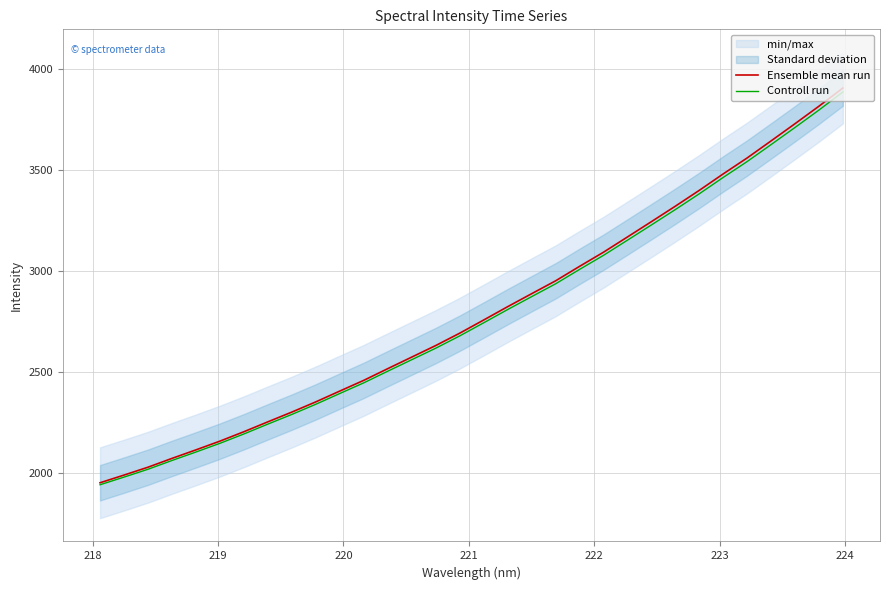

True or false: Controll run and Ensemble mean run cross at least once.

False